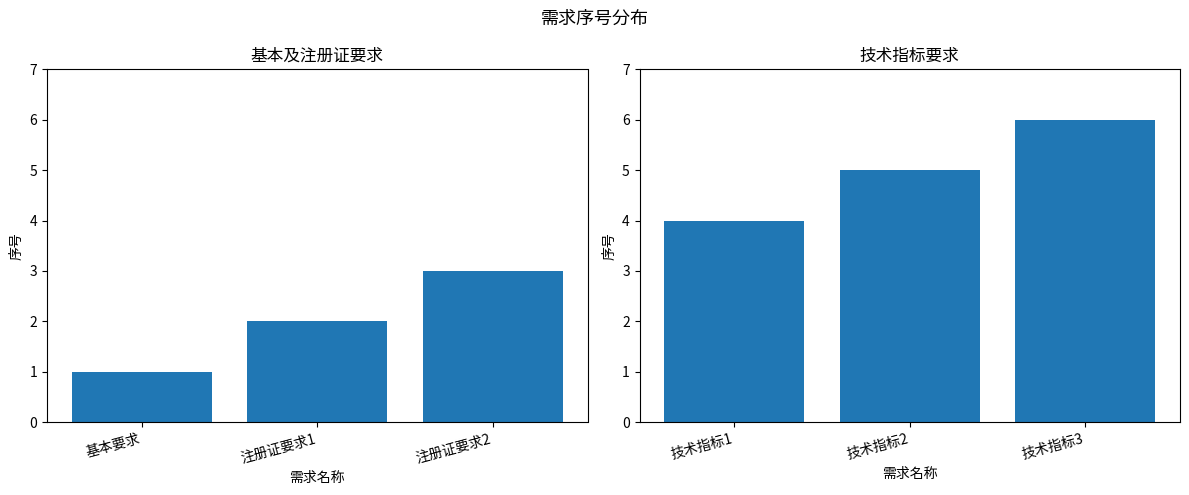

What is the average value?

5